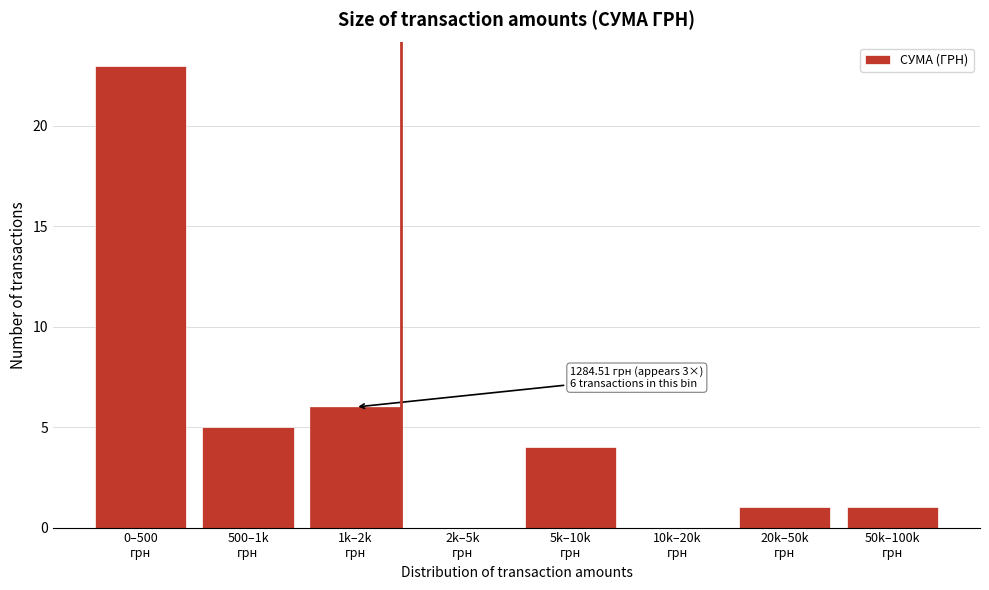

What is the sum of all values?

40